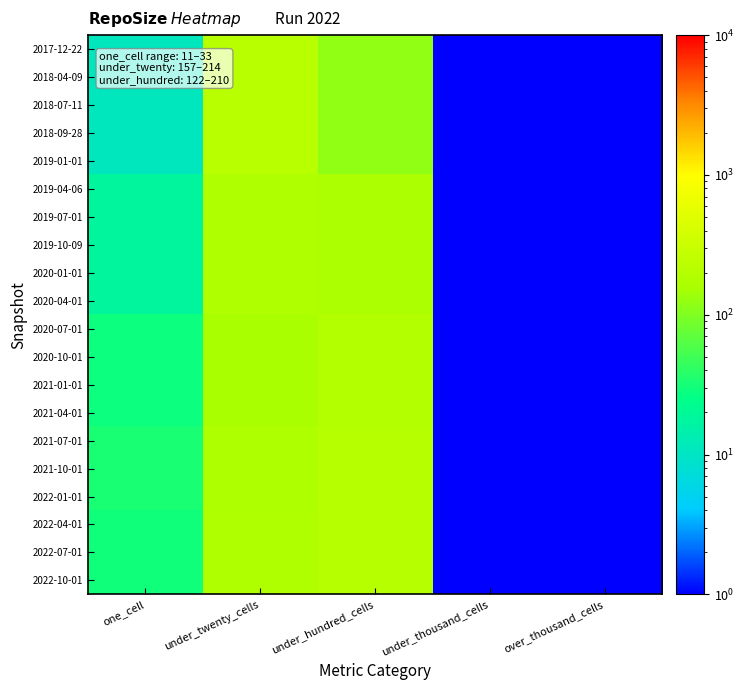

Reading right to left, list all the values displayed in this chart.

2017-12-22: over_thousand_cells=0.5	under_thousand_cells=0.5	under_hundred_cells=122.0	under_twenty_cells=214.0	one_cell=11.0
2018-04-09: over_thousand_cells=0.5	under_thousand_cells=0.5	under_hundred_cells=122.0	under_twenty_cells=214.0	one_cell=11.0
2018-07-11: over_thousand_cells=0.5	under_thousand_cells=0.5	under_hundred_cells=122.0	under_twenty_cells=214.0	one_cell=11.0
2018-09-28: over_thousand_cells=0.5	under_thousand_cells=0.5	under_hundred_cells=122.0	under_twenty_cells=214.0	one_cell=11.0
2019-01-01: over_thousand_cells=0.5	under_thousand_cells=0.5	under_hundred_cells=122.0	under_twenty_cells=214.0	one_cell=11.0
2019-04-06: over_thousand_cells=0.5	under_thousand_cells=0.5	under_hundred_cells=163.0	under_twenty_cells=183.0	one_cell=18.0
2019-07-01: over_thousand_cells=0.5	under_thousand_cells=0.5	under_hundred_cells=163.0	under_twenty_cells=183.0	one_cell=18.0
2019-10-09: over_thousand_cells=0.5	under_thousand_cells=0.5	under_hundred_cells=163.0	under_twenty_cells=183.0	one_cell=18.0
2020-01-01: over_thousand_cells=0.5	under_thousand_cells=0.5	under_hundred_cells=163.0	under_twenty_cells=183.0	one_cell=18.0
2020-04-01: over_thousand_cells=0.5	under_thousand_cells=0.5	under_hundred_cells=163.0	under_twenty_cells=183.0	one_cell=18.0
2020-07-01: over_thousand_cells=0.5	under_thousand_cells=0.5	under_hundred_cells=194.0	under_twenty_cells=157.0	one_cell=29.0
2020-10-01: over_thousand_cells=0.5	under_thousand_cells=0.5	under_hundred_cells=194.0	under_twenty_cells=157.0	one_cell=29.0
2021-01-01: over_thousand_cells=0.5	under_thousand_cells=0.5	under_hundred_cells=194.0	under_twenty_cells=157.0	one_cell=29.0
2021-04-01: over_thousand_cells=0.5	under_thousand_cells=0.5	under_hundred_cells=194.0	under_twenty_cells=157.0	one_cell=29.0
2021-07-01: over_thousand_cells=0.5	under_thousand_cells=0.5	under_hundred_cells=209.0	under_twenty_cells=173.0	one_cell=33.0
2021-10-01: over_thousand_cells=0.5	under_thousand_cells=0.5	under_hundred_cells=209.0	under_twenty_cells=173.0	one_cell=33.0
2022-01-01: over_thousand_cells=0.5	under_thousand_cells=0.5	under_hundred_cells=209.0	under_twenty_cells=173.0	one_cell=33.0
2022-04-01: over_thousand_cells=0.5	under_thousand_cells=0.5	under_hundred_cells=210.0	under_twenty_cells=183.0	one_cell=30.0
2022-07-01: over_thousand_cells=0.5	under_thousand_cells=0.5	under_hundred_cells=210.0	under_twenty_cells=183.0	one_cell=30.0
2022-10-01: over_thousand_cells=0.5	under_thousand_cells=0.5	under_hundred_cells=210.0	under_twenty_cells=183.0	one_cell=30.0